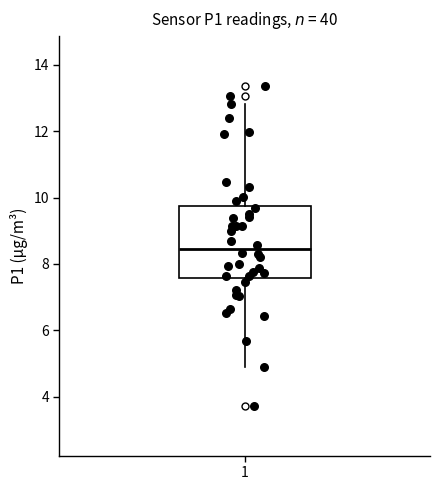

Read this box plot against the y-axis: the position of the median line, the range covered by the box, and the ends of both whiskers. The values are not printed on the chart, so give them approximately, as read against the axis.

median 8.4, box 7.6 to 9.8, whiskers 4.8 to 12.8